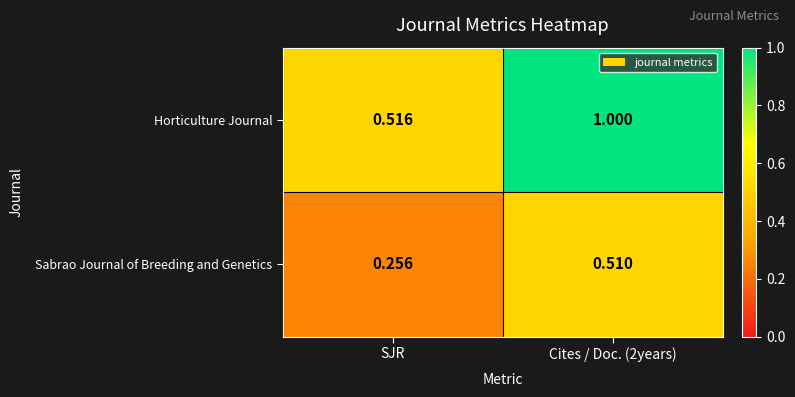

Which series has the largest range (max minus min)?

Horticulture Journal